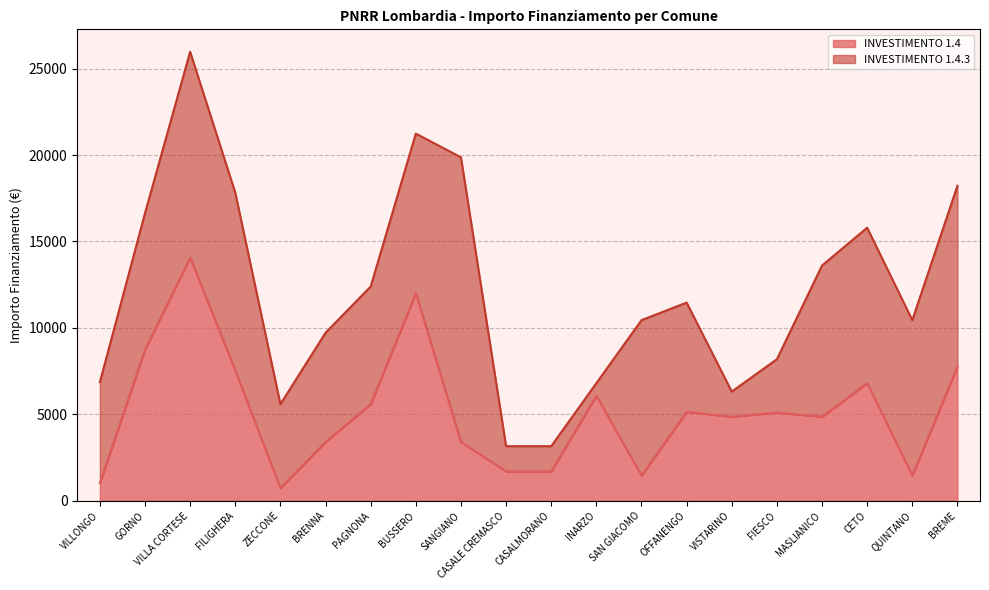

Reading left to right, extract all data points from this chart.

VILLONGO=1029	GORNO=8748	VILLA CORTESE=14063	FILIGHERA=7533	ZECCONE=729	BRENNA=3402	PAGNONA=5589	BUSSERO=12005	SANGIANO=3402	CASALE CREMASCO=1701	CASALMORANO=1701	INARZO=6075	SAN GIACOMO=1458	OFFANENGO=5145	VISTARINO=4860	FIESCO=5103	MASLIANICO=4860	CETO=6804	QUINTANO=1458	BREME=7776